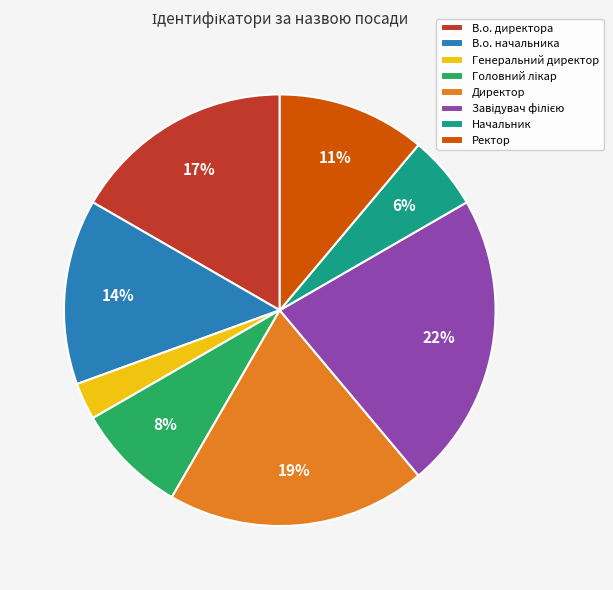

To the nearest percent, what is the average slice percentage?

12%